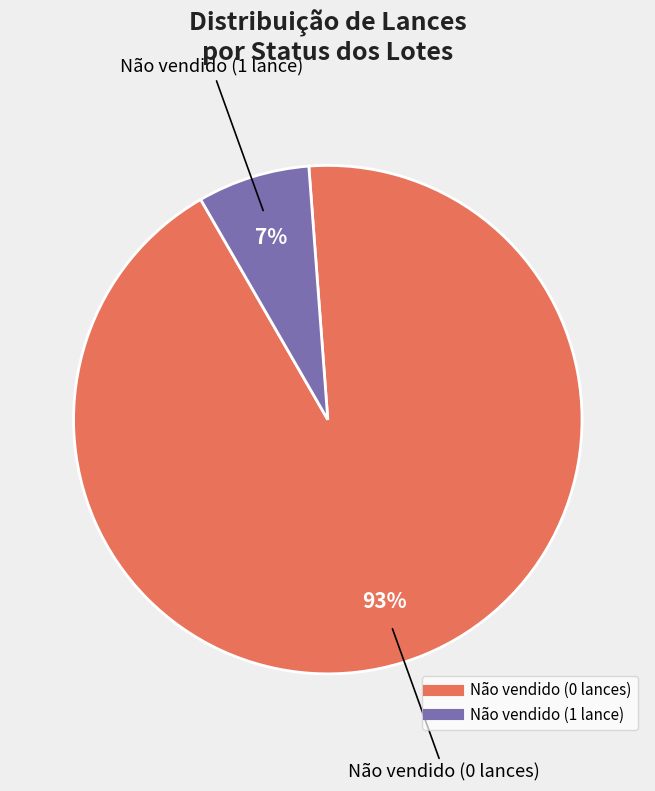

How many slices are in this pie chart?

2